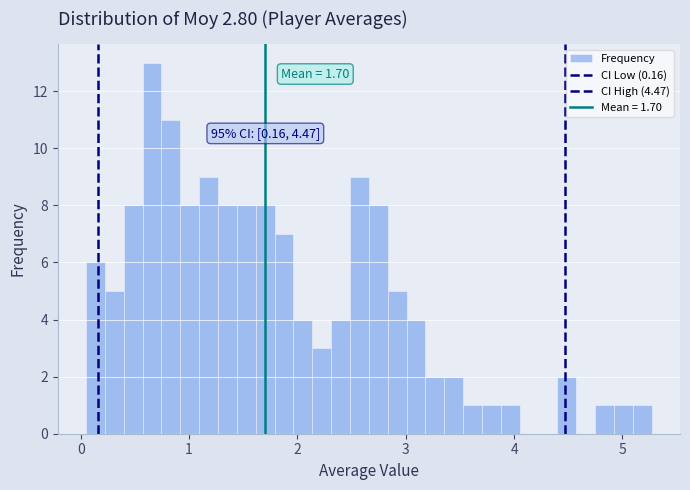

Read against the x-axis, roughly where is the centre of the tallest bar?

0.7